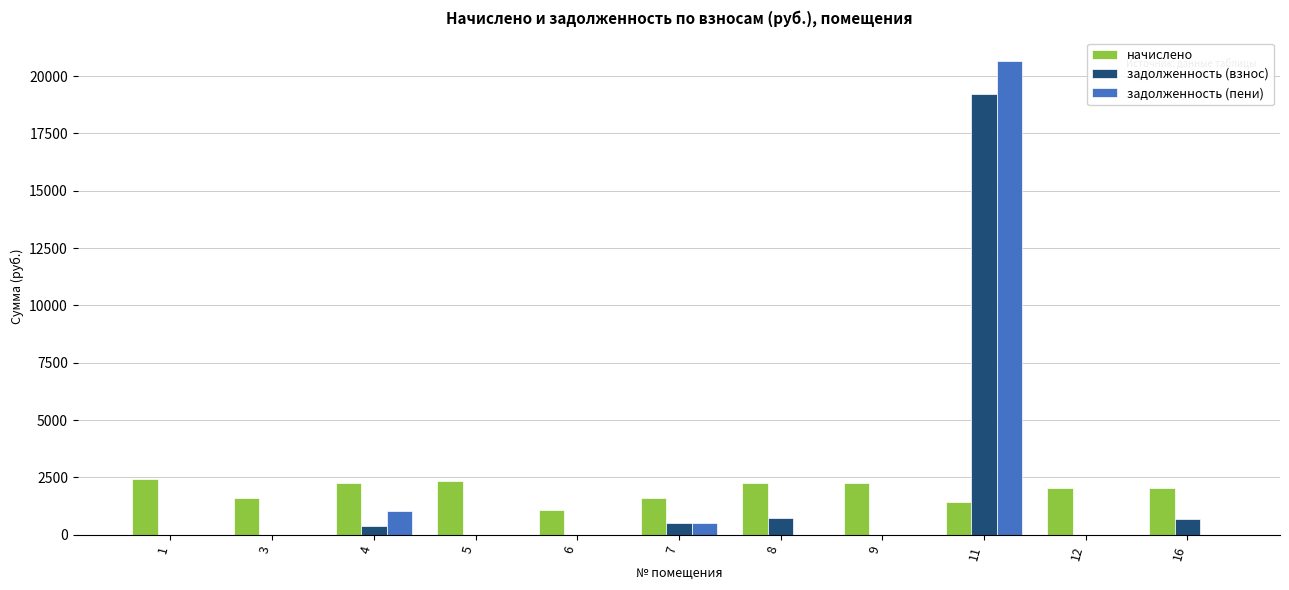

What is the total value across all series at 16?

2722.6